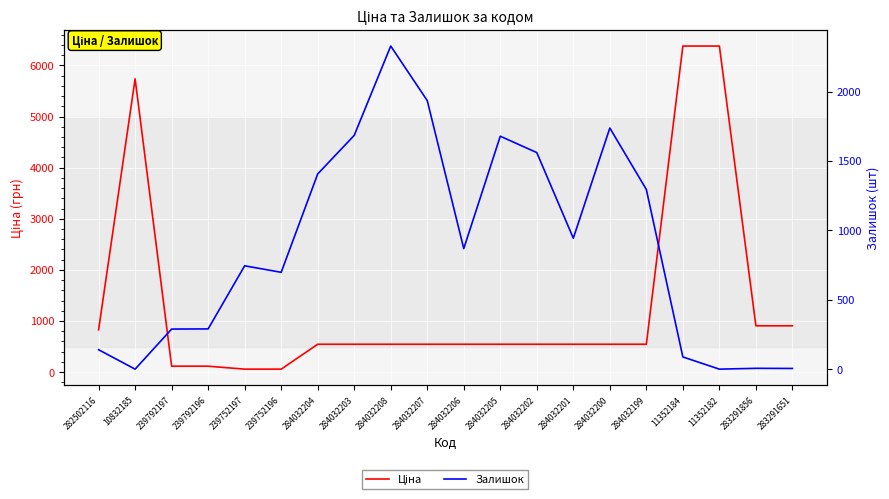

Is this an area chart (filled region under the line)?

No